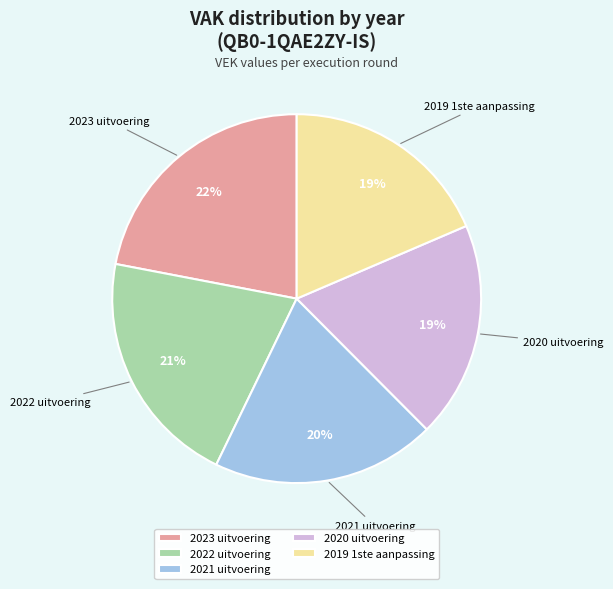

To the nearest percent, what portion does 2020 uitvoering represent?

19%